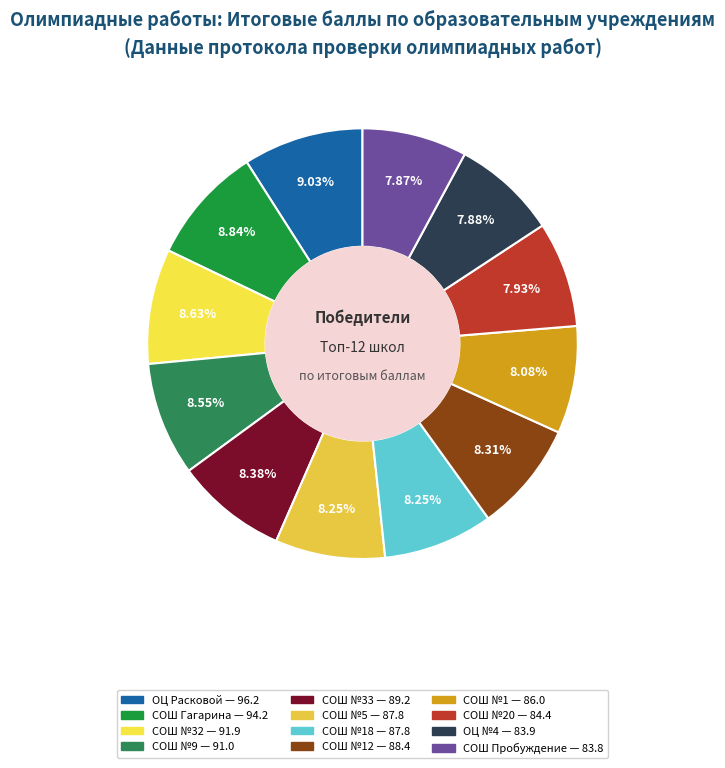

Is there a majority slice in this chart?

No